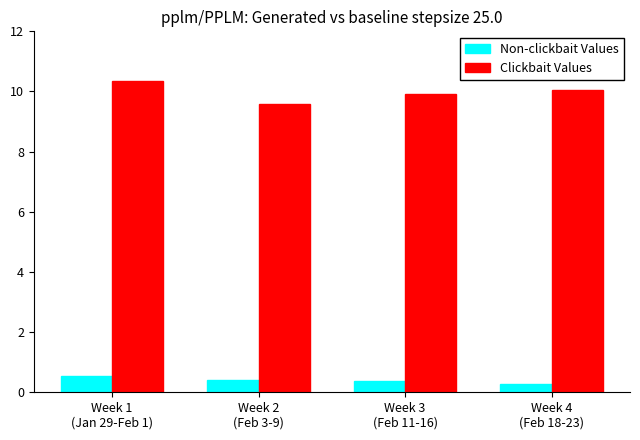

What is the difference between the highest and lowest values at Week 2
(Feb 3-9)?

9.2